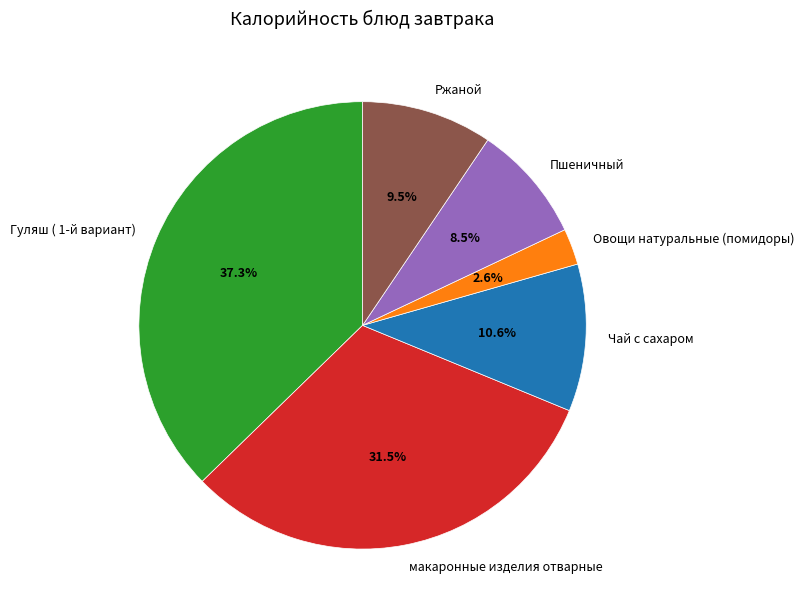

Which slice is the smallest?

Овощи натуральные (помидоры)